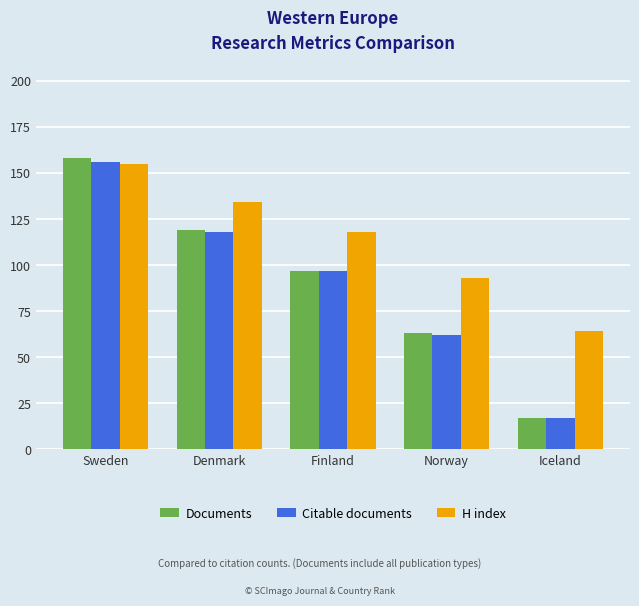

List the labels in order of Documents value, smallest first.

Iceland, Norway, Finland, Denmark, Sweden